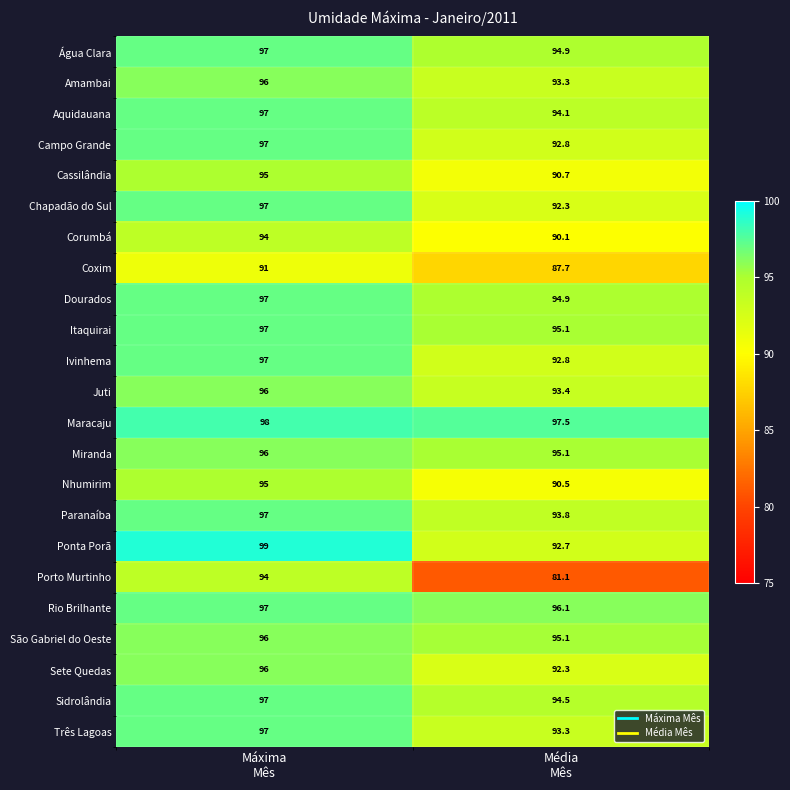

Which series has the largest total across all categories?

Maracaju